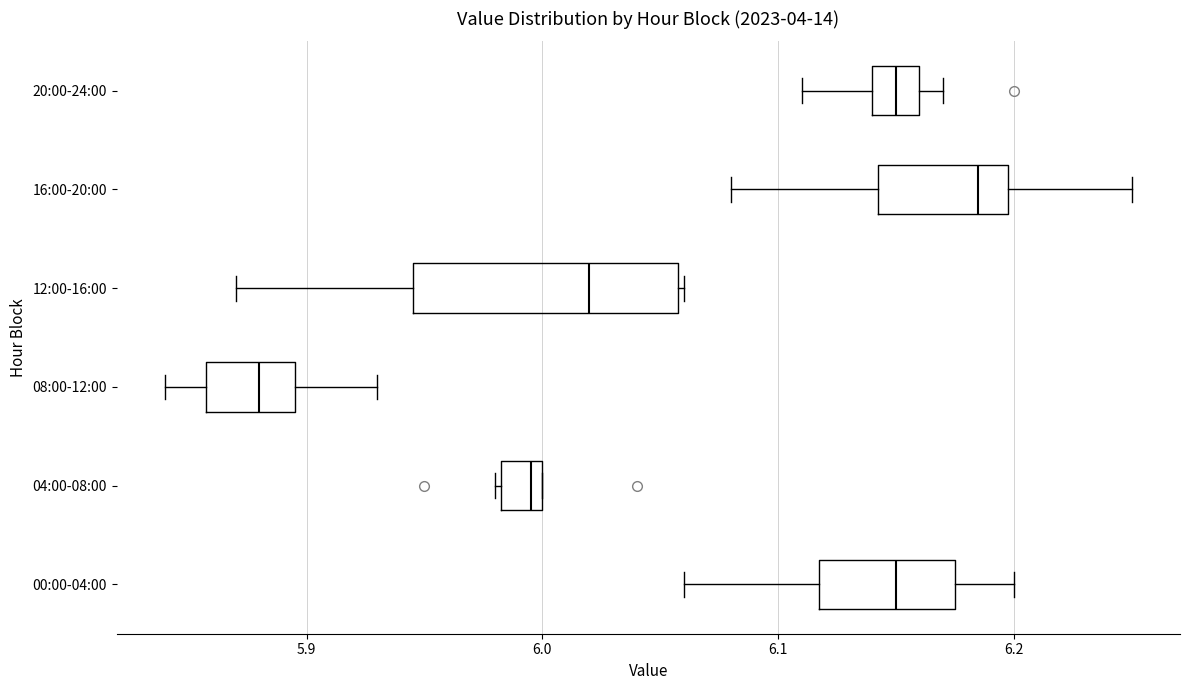

Which box has the furthest to the left median line?

08:00-12:00